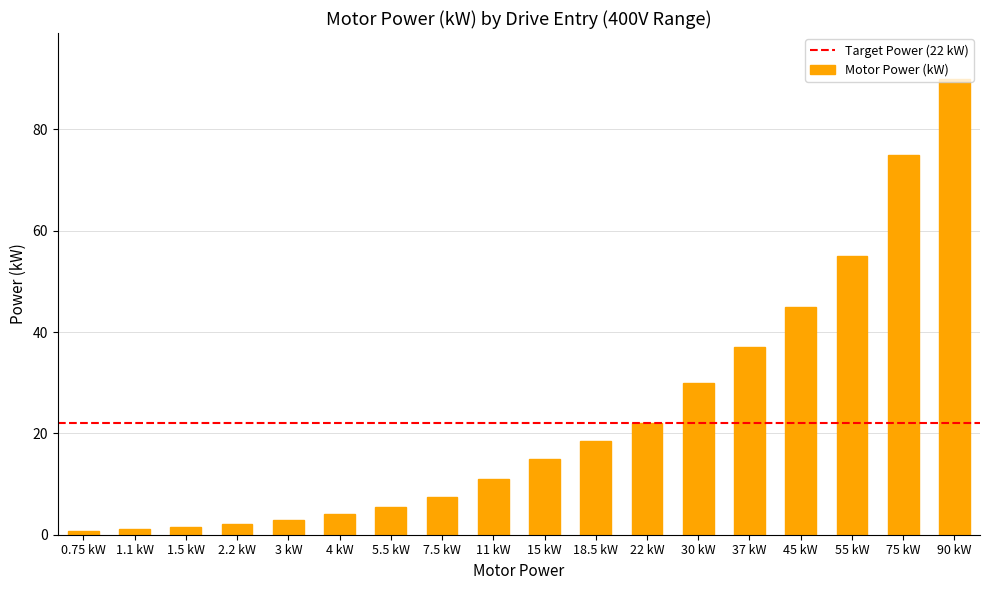

What is the sum of the values at 90 kW and 11 kW?

101.0